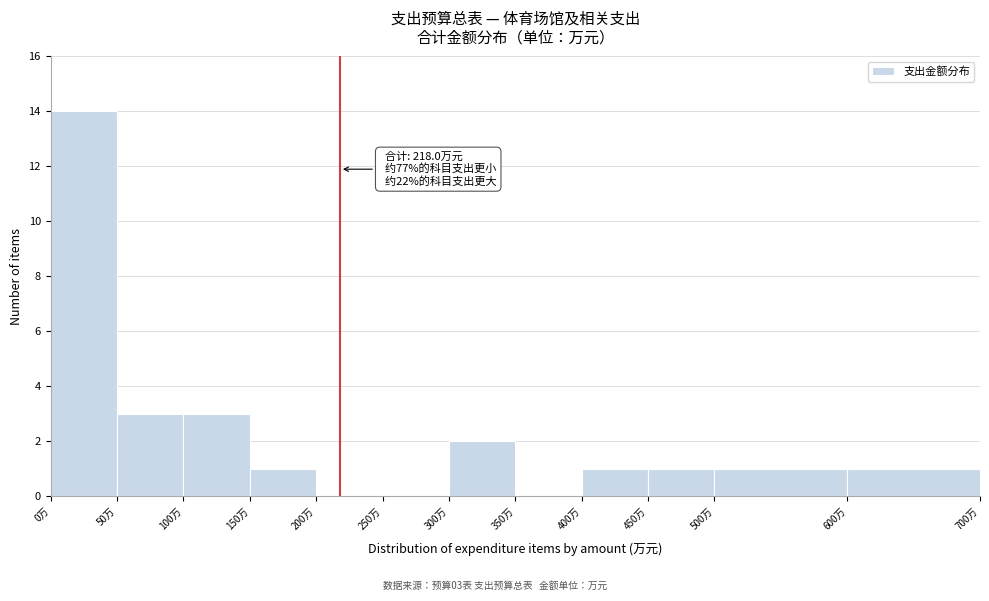

Over which range of the x-axis is the bar tallest?

0 to 50